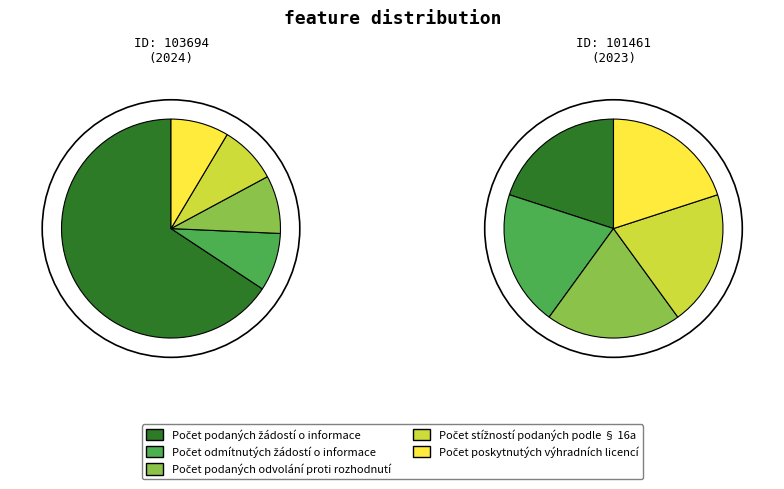

Rank the series at 103694 from highest to lowest value.

Počet podaných žádostí o informace, Počet odmítnutých žádostí o informace, Počet podaných odvolání proti rozhodnutí, Počet stížností podaných podle § 16a, Počet poskytnutých výhradních licencí